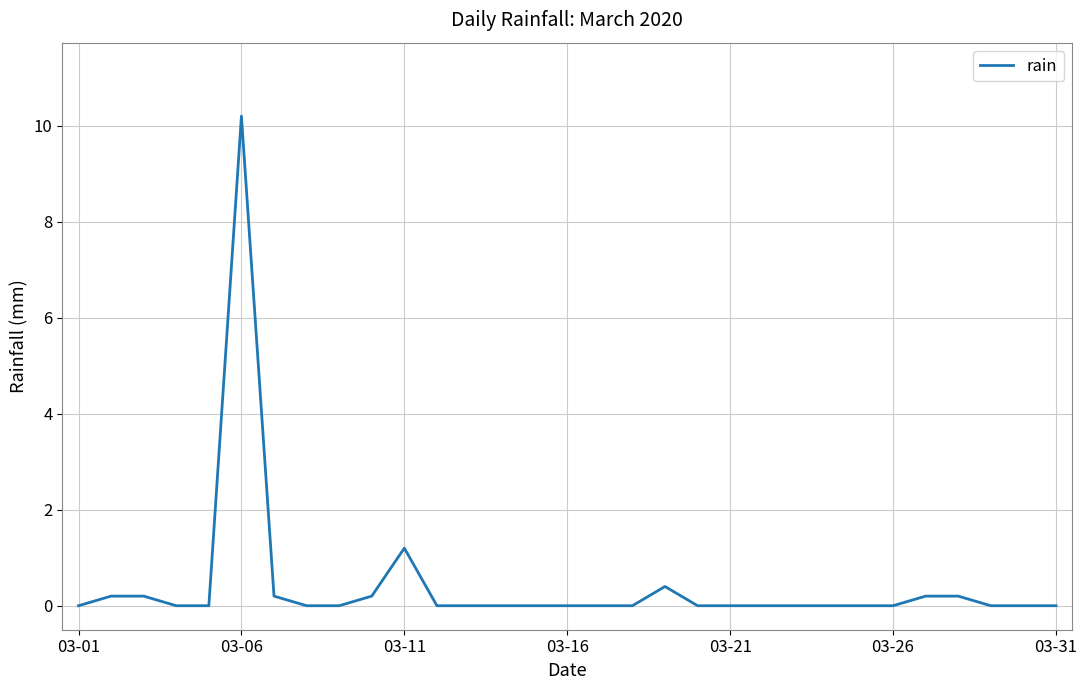

The value at 03-11 is 1.2. True or false?

True